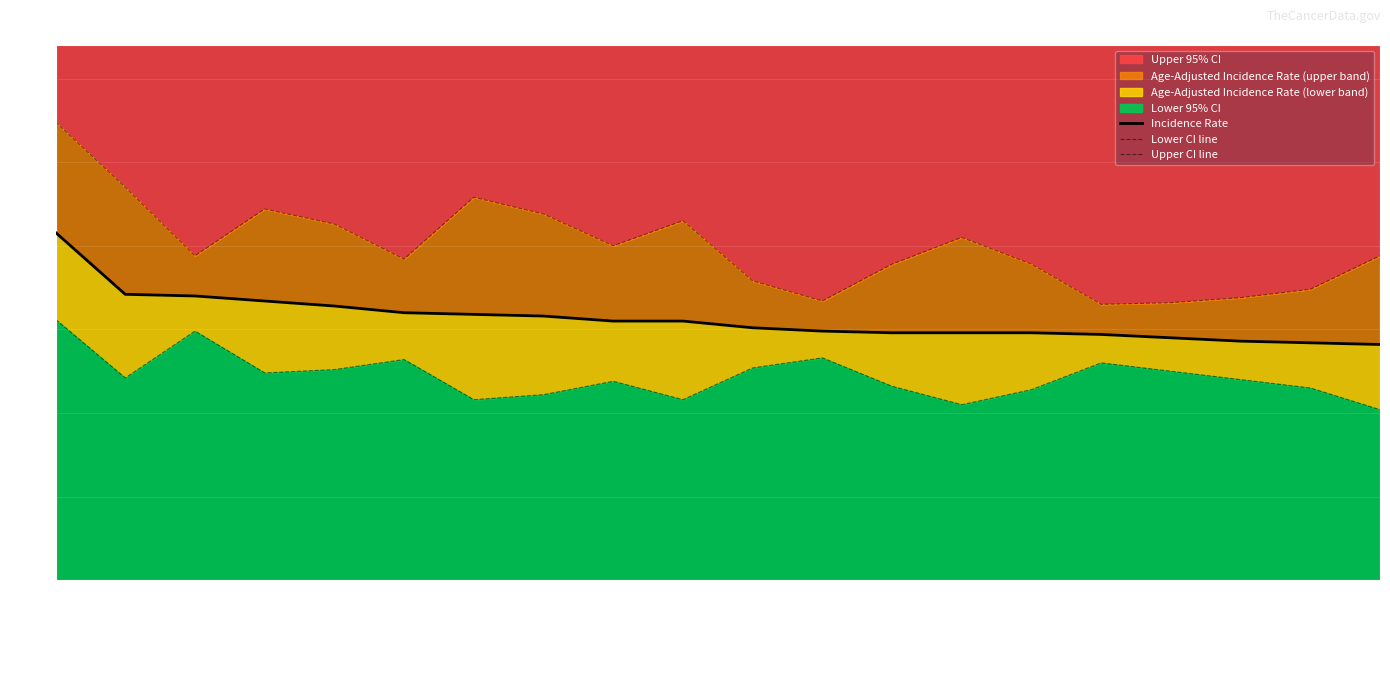

At which category does Lower CI line reach its first local peak?

Washington